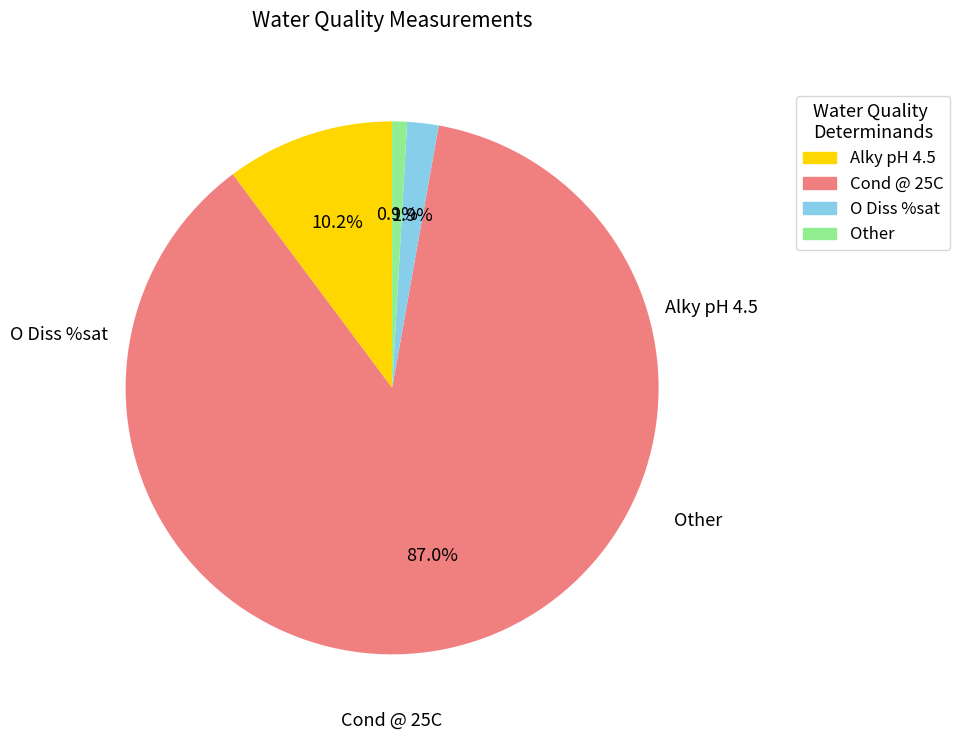

Is there a majority slice in this chart?

Yes